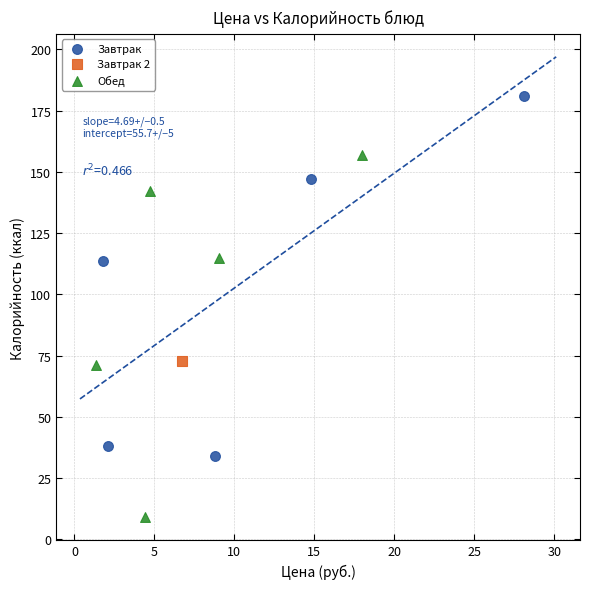

What are all the series names shown in the legend?

Завтрак, Завтрак 2, Обед